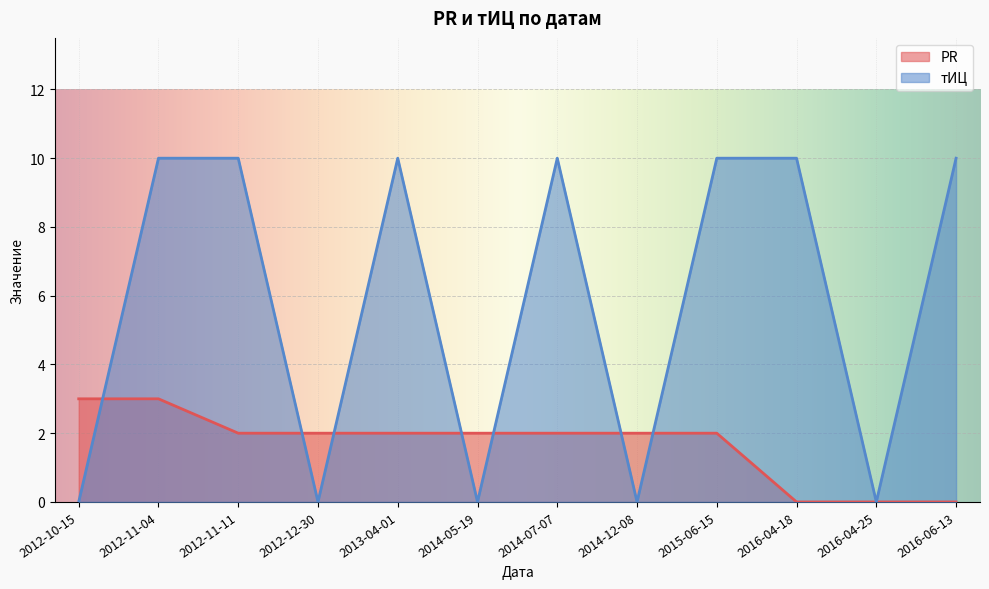

How many intersections are there between тИЦ and PR?

7